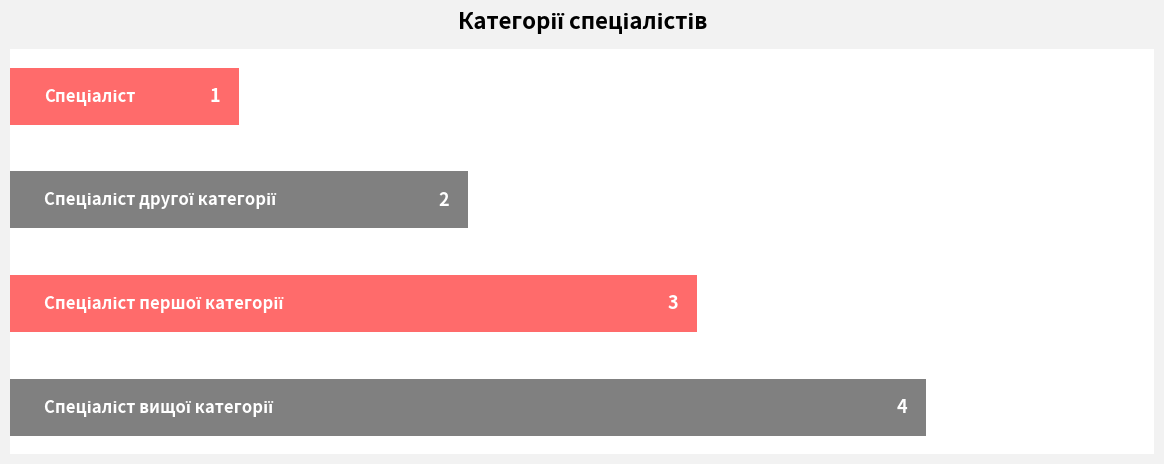

How many distinct data groups are displayed?

1